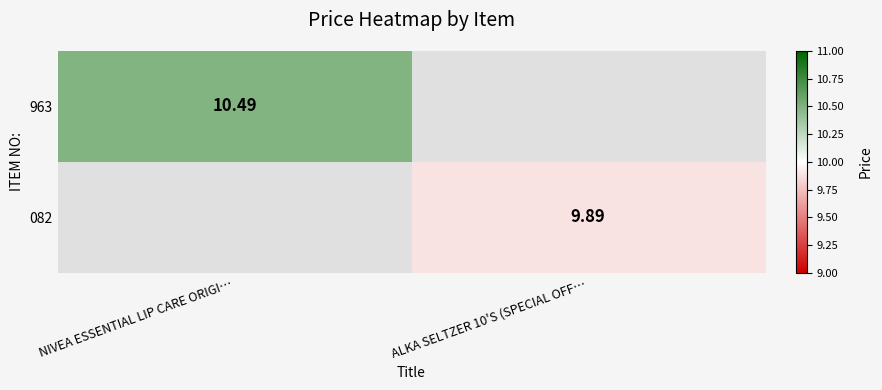

Which category has the lowest value in the 963 series?

NIVEA ESSENTIAL LIP CARE ORIGI…